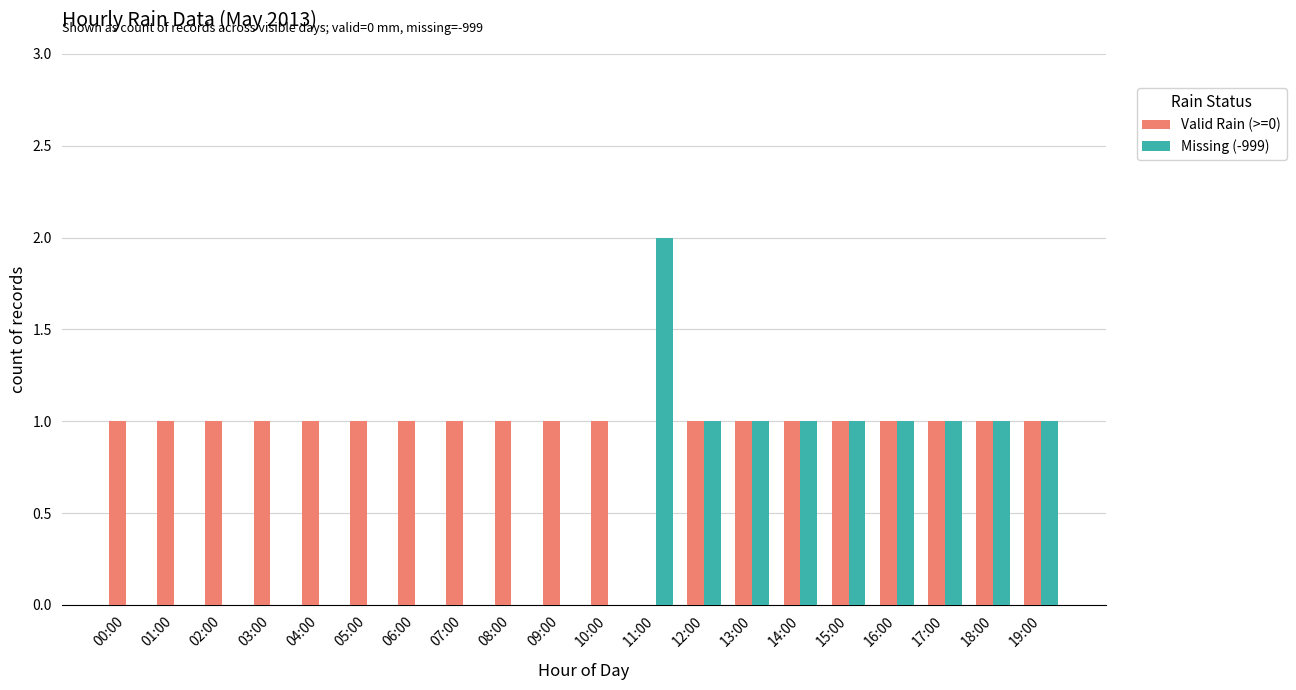

Is the value of Valid Rain (>=0) at 06:00 greater than the value of Missing (-999) at 07:00?

Yes